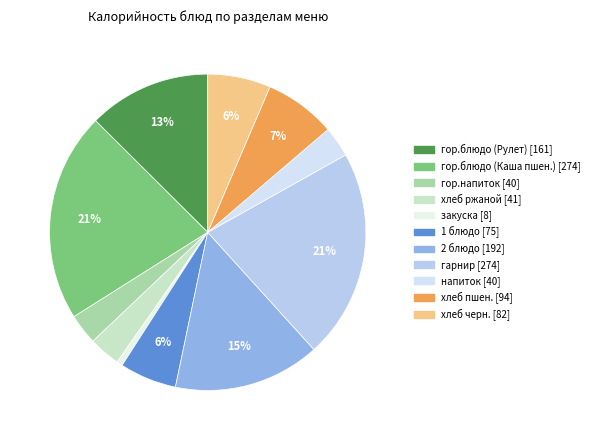

How many slices are in this pie chart?

11